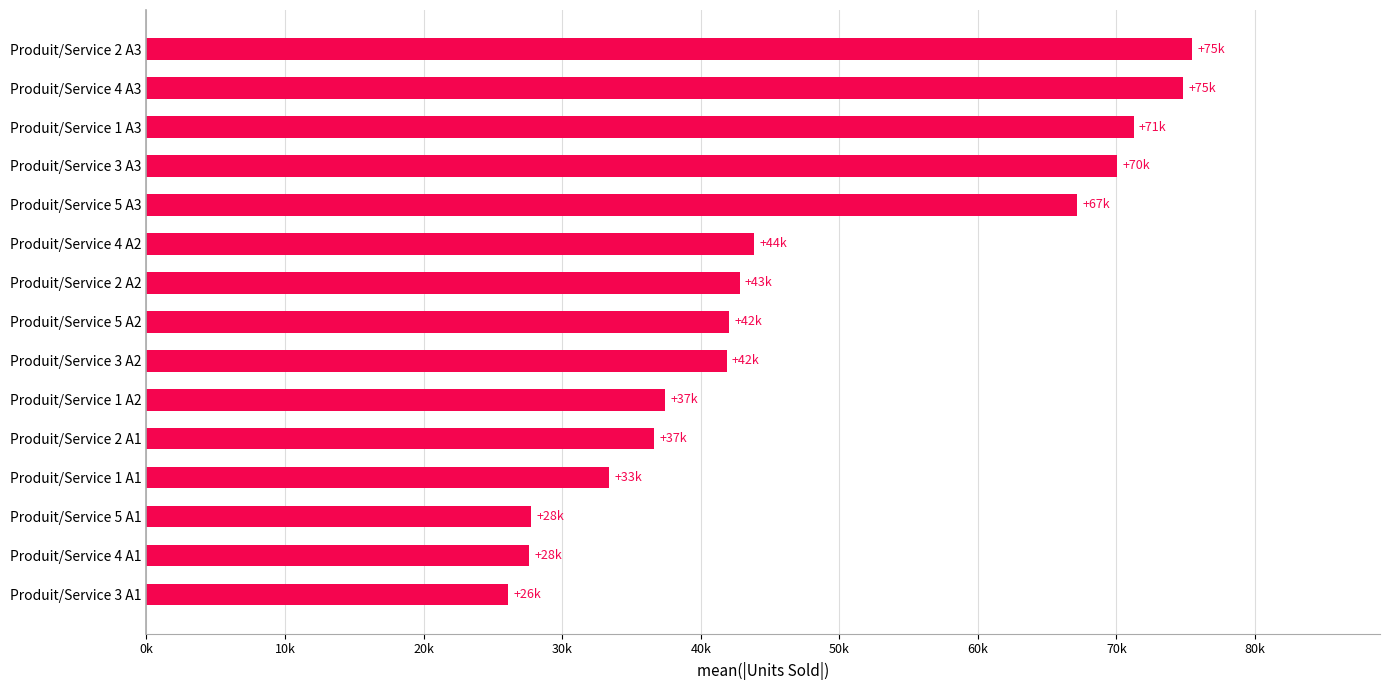

Does the chart contain any negative values?

No